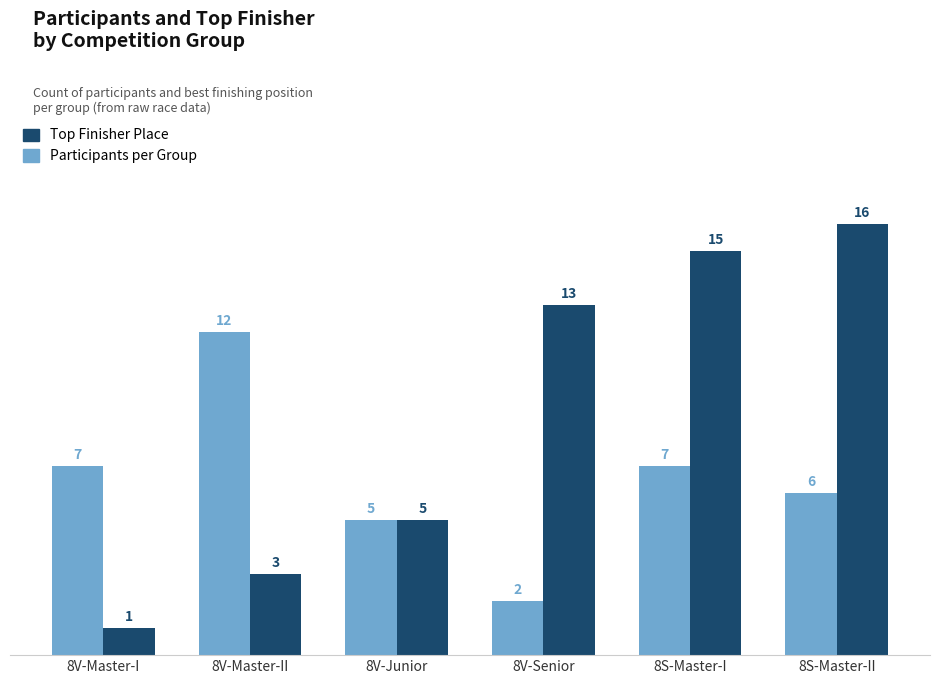

List the series in order of their overall mean, lowest first.

Participants per Group, Top Finisher Place